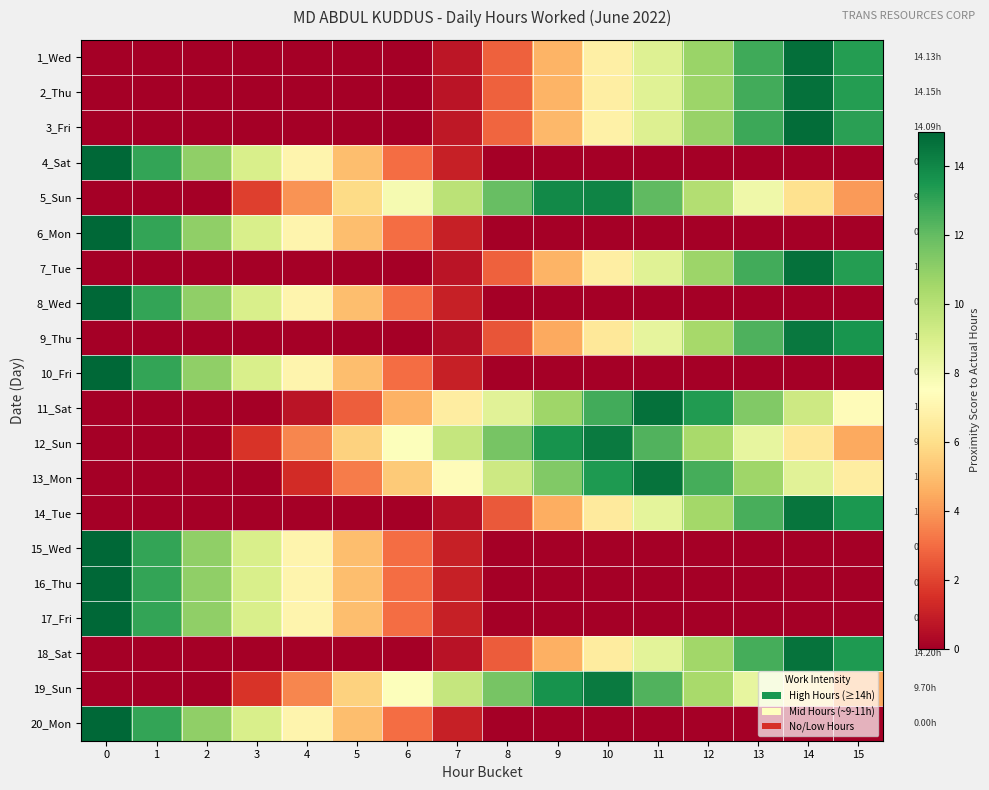

Reading left to right, what are all the values shown in this chart?

1_Wed: 0=0.0	1=0.0	2=0.0	3=0.0	4=0.0	5=0.0	6=0.0	7=0.7	8=2.7	9=4.7	10=6.7	11=8.7	12=10.7	13=12.7	14=14.7	15=13.3
2_Thu: 0=0.0	1=0.0	2=0.0	3=0.0	4=0.0	5=0.0	6=0.0	7=0.7	8=2.7	9=4.7	10=6.7	11=8.7	12=10.7	13=12.7	14=14.7	15=13.3
3_Fri: 0=0.0	1=0.0	2=0.0	3=0.0	4=0.0	5=0.0	6=0.0	7=0.8	8=2.8	9=4.8	10=6.8	11=8.8	12=10.8	13=12.8	14=14.8	15=13.2
4_Sat: 0=15.0	1=13.0	2=11.0	3=9.0	4=7.0	5=5.0	6=3.0	7=1.0	8=0.0	9=0.0	10=0.0	11=0.0	12=0.0	13=0.0	14=0.0	15=0.0
5_Sun: 0=0.0	1=0.0	2=0.0	3=1.9	4=3.9	5=5.9	6=7.9	7=9.9	8=11.9	9=13.9	10=14.1	11=12.1	12=10.1	13=8.1	14=6.1	15=4.1
6_Mon: 0=15.0	1=13.0	2=11.0	3=9.0	4=7.0	5=5.0	6=3.0	7=1.0	8=0.0	9=0.0	10=0.0	11=0.0	12=0.0	13=0.0	14=0.0	15=0.0
7_Tue: 0=0.0	1=0.0	2=0.0	3=0.0	4=0.0	5=0.0	6=0.0	7=0.7	8=2.7	9=4.7	10=6.7	11=8.7	12=10.7	13=12.7	14=14.7	15=13.3
8_Wed: 0=15.0	1=13.0	2=11.0	3=9.0	4=7.0	5=5.0	6=3.0	7=1.0	8=0.0	9=0.0	10=0.0	11=0.0	12=0.0	13=0.0	14=0.0	15=0.0
9_Thu: 0=0.0	1=0.0	2=0.0	3=0.0	4=0.0	5=0.0	6=0.0	7=0.4	8=2.4	9=4.4	10=6.4	11=8.4	12=10.4	13=12.4	14=14.4	15=13.6
10_Fri: 0=15.0	1=13.0	2=11.0	3=9.0	4=7.0	5=5.0	6=3.0	7=1.0	8=0.0	9=0.0	10=0.0	11=0.0	12=0.0	13=0.0	14=0.0	15=0.0
11_Sat: 0=0.0	1=0.0	2=0.0	3=0.0	4=0.7	5=2.7	6=4.7	7=6.7	8=8.7	9=10.7	10=12.7	11=14.7	12=13.3	13=11.3	14=9.3	15=7.3
12_Sun: 0=0.0	1=0.0	2=0.0	3=1.6	4=3.6	5=5.6	6=7.6	7=9.6	8=11.6	9=13.6	10=14.4	11=12.4	12=10.4	13=8.4	14=6.4	15=4.4
13_Mon: 0=0.0	1=0.0	2=0.0	3=0.0	4=1.4	5=3.4	6=5.4	7=7.4	8=9.4	9=11.4	10=13.4	11=14.6	12=12.6	13=10.6	14=8.6	15=6.6
14_Tue: 0=0.0	1=0.0	2=0.0	3=0.0	4=0.0	5=0.0	6=0.0	7=0.5	8=2.5	9=4.5	10=6.5	11=8.5	12=10.5	13=12.5	14=14.5	15=13.5
15_Wed: 0=15.0	1=13.0	2=11.0	3=9.0	4=7.0	5=5.0	6=3.0	7=1.0	8=0.0	9=0.0	10=0.0	11=0.0	12=0.0	13=0.0	14=0.0	15=0.0
16_Thu: 0=15.0	1=13.0	2=11.0	3=9.0	4=7.0	5=5.0	6=3.0	7=1.0	8=0.0	9=0.0	10=0.0	11=0.0	12=0.0	13=0.0	14=0.0	15=0.0
17_Fri: 0=15.0	1=13.0	2=11.0	3=9.0	4=7.0	5=5.0	6=3.0	7=1.0	8=0.0	9=0.0	10=0.0	11=0.0	12=0.0	13=0.0	14=0.0	15=0.0
18_Sat: 0=0.0	1=0.0	2=0.0	3=0.0	4=0.0	5=0.0	6=0.0	7=0.6	8=2.6	9=4.6	10=6.6	11=8.6	12=10.6	13=12.6	14=14.6	15=13.4
19_Sun: 0=0.0	1=0.0	2=0.0	3=1.6	4=3.6	5=5.6	6=7.6	7=9.6	8=11.6	9=13.6	10=14.4	11=12.4	12=10.4	13=8.4	14=6.4	15=4.4
20_Mon: 0=15.0	1=13.0	2=11.0	3=9.0	4=7.0	5=5.0	6=3.0	7=1.0	8=0.0	9=0.0	10=0.0	11=0.0	12=0.0	13=0.0	14=0.0	15=0.0